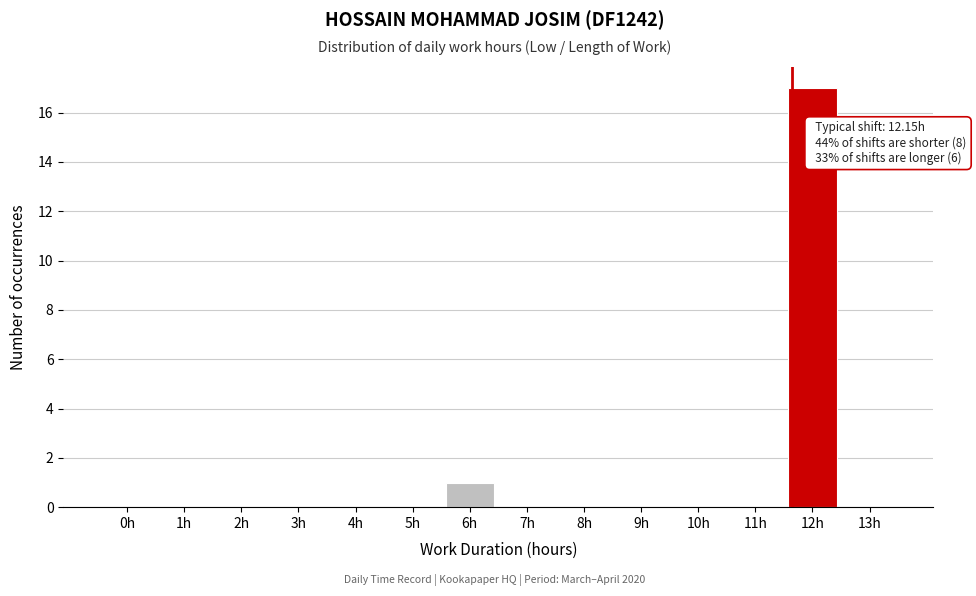

Reading right to left, what are all the values shown in this chart?

13h=0	12h=17	11h=0	10h=0	9h=0	8h=0	7h=0	6h=1	5h=0	4h=0	3h=0	2h=0	1h=0	0h=0